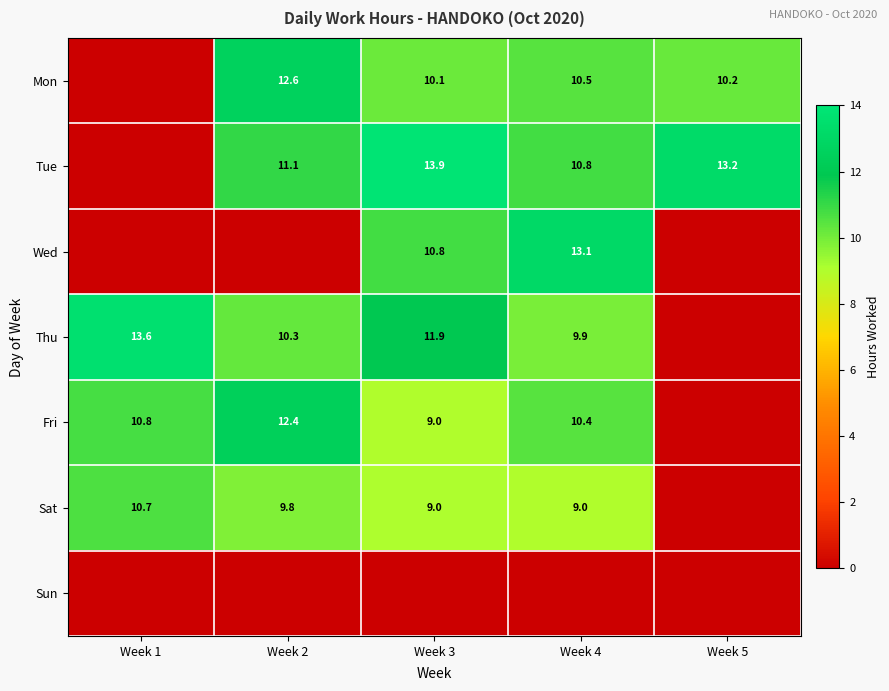

Is the value of Thu at Week 2 greater than the value of Tue at Week 2?

No